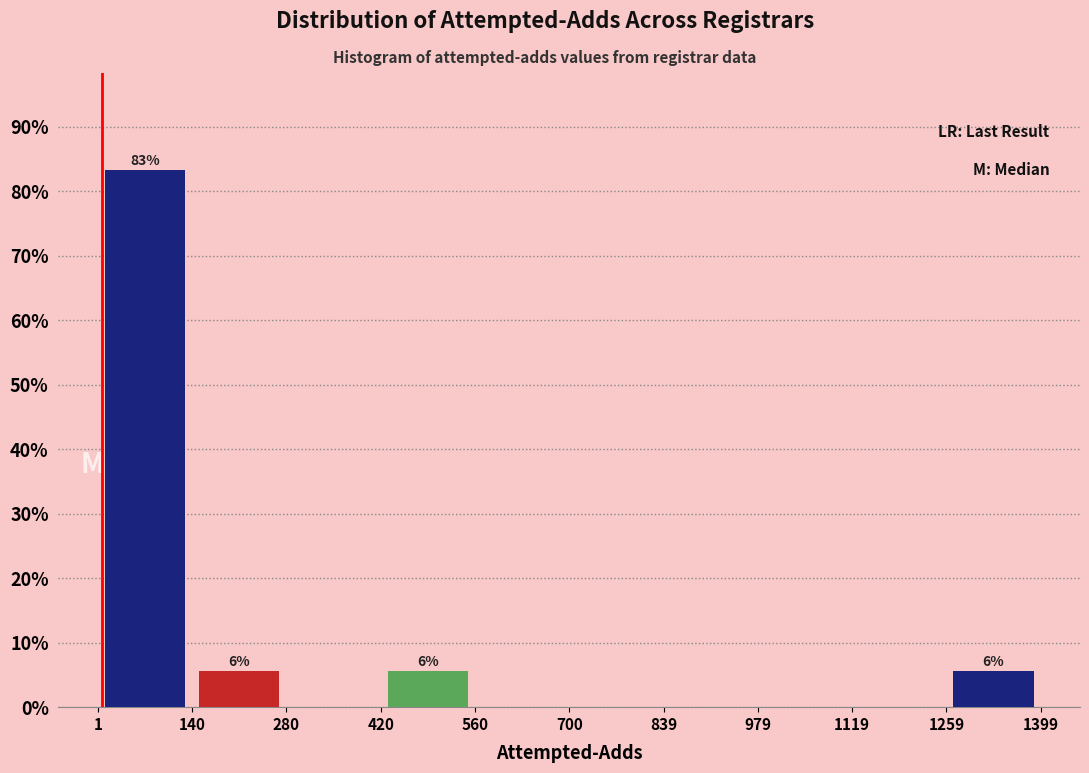

Over which range of the x-axis is the bar tallest?

1 to 140